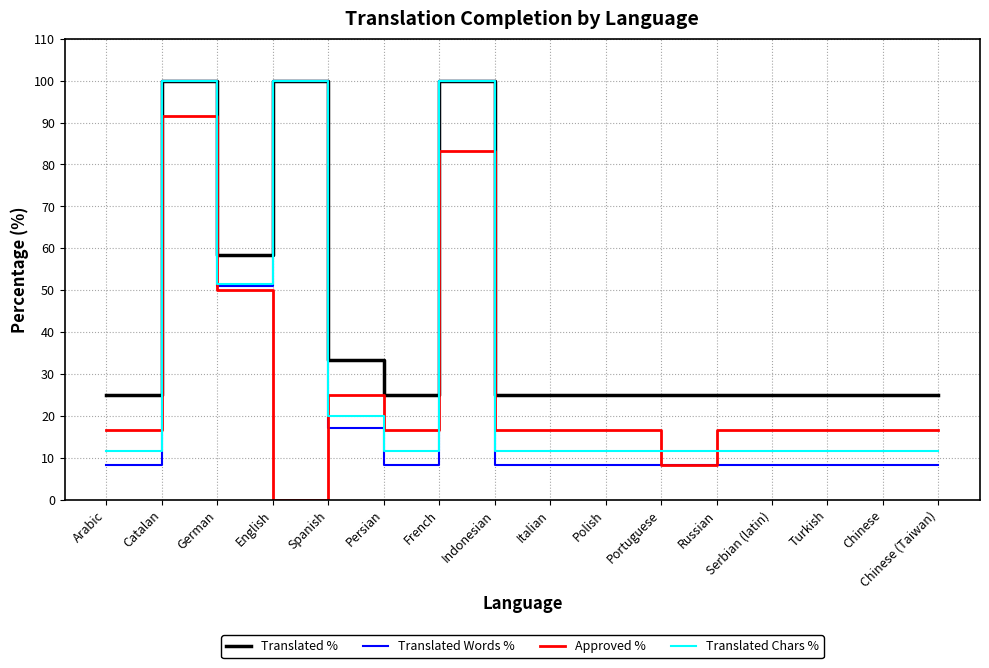

Is it true that Approved % equals 13.7 at German?

False